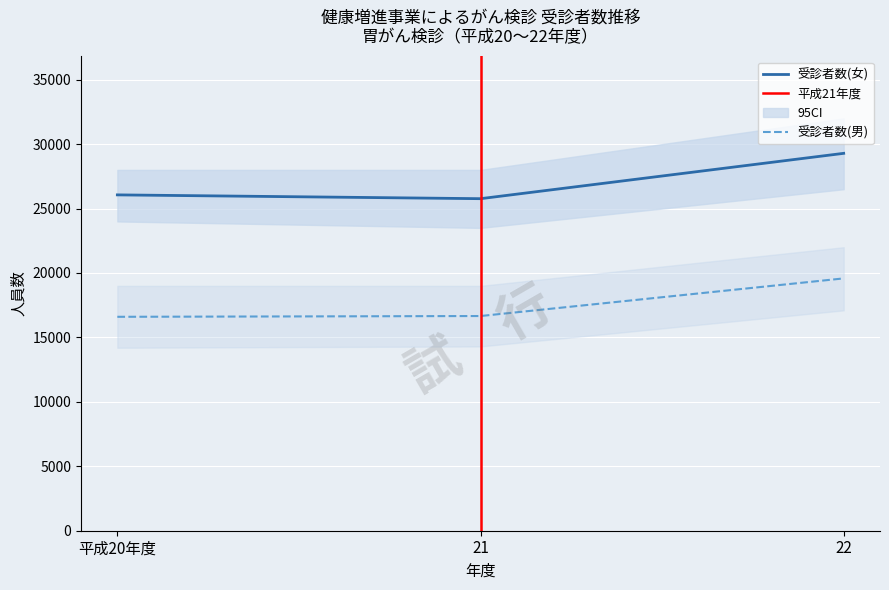

What is the difference between the maximum and second lowest values in the 受診者数(男) series?

2920